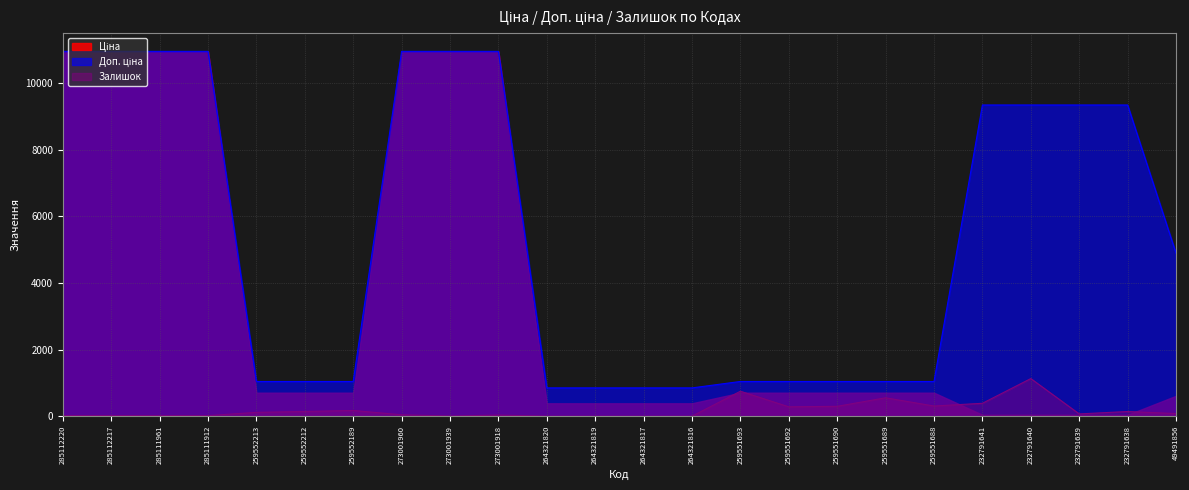

What is the label of the 17th point from the left?

259551690